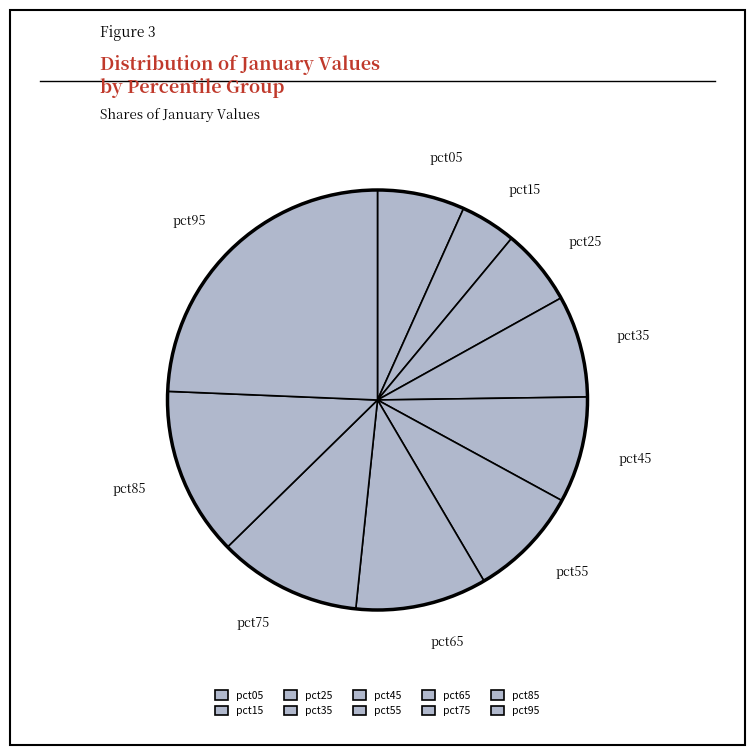

Is the sum of pct45 and pct15 greater than half?

No